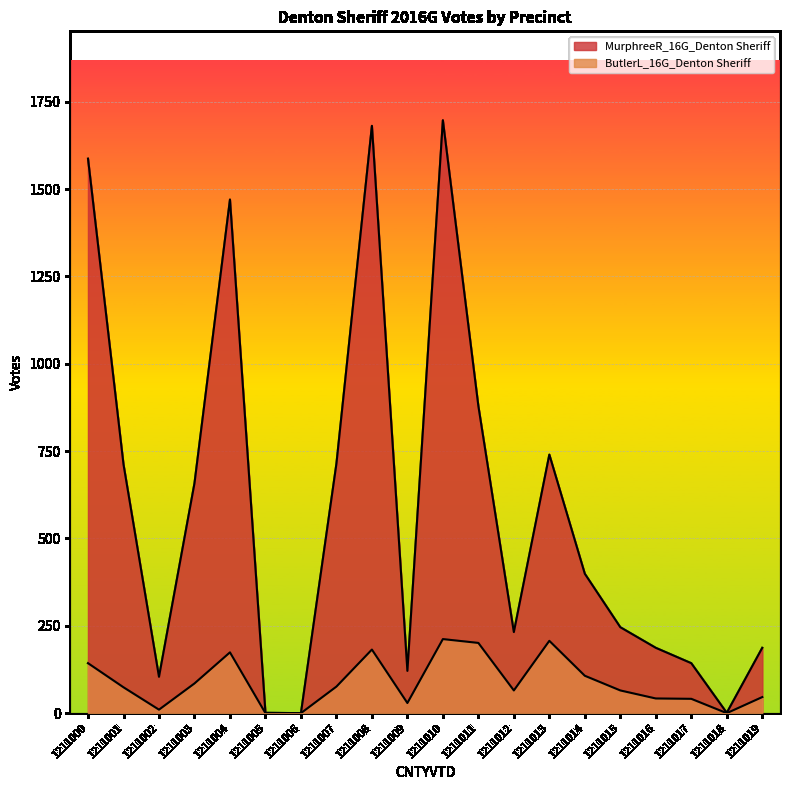

What is the sum of all MurphreeR_16G_Denton Sheriff values?

11759